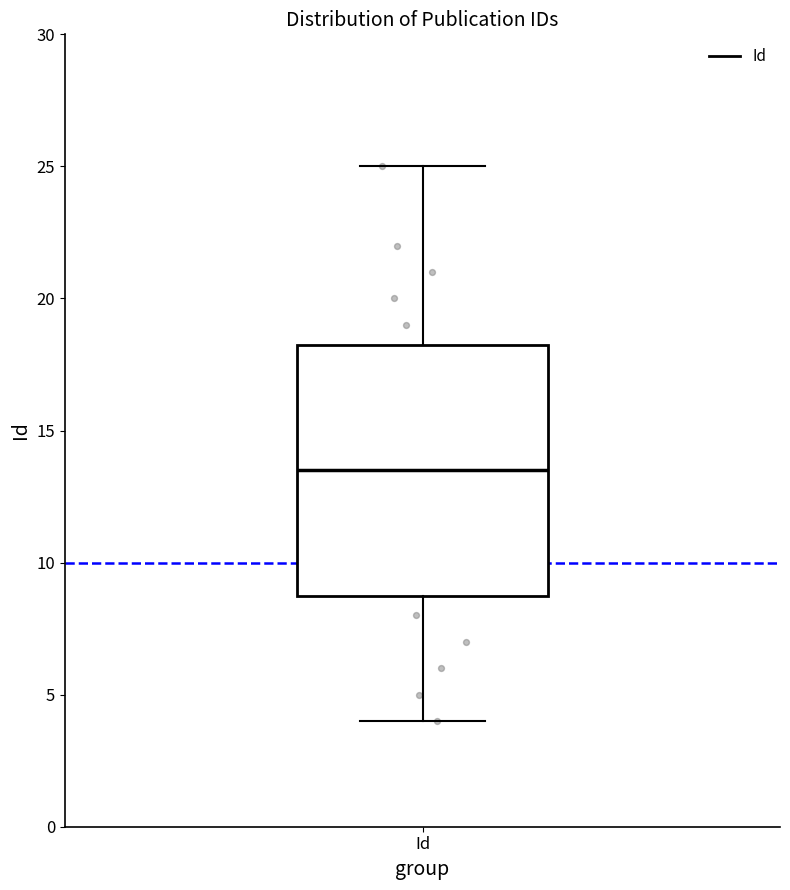

Where does the median line of the box for Id sit on the y-axis? The values are not printed on the chart, so give them approximately, as read against the axis.

13.5